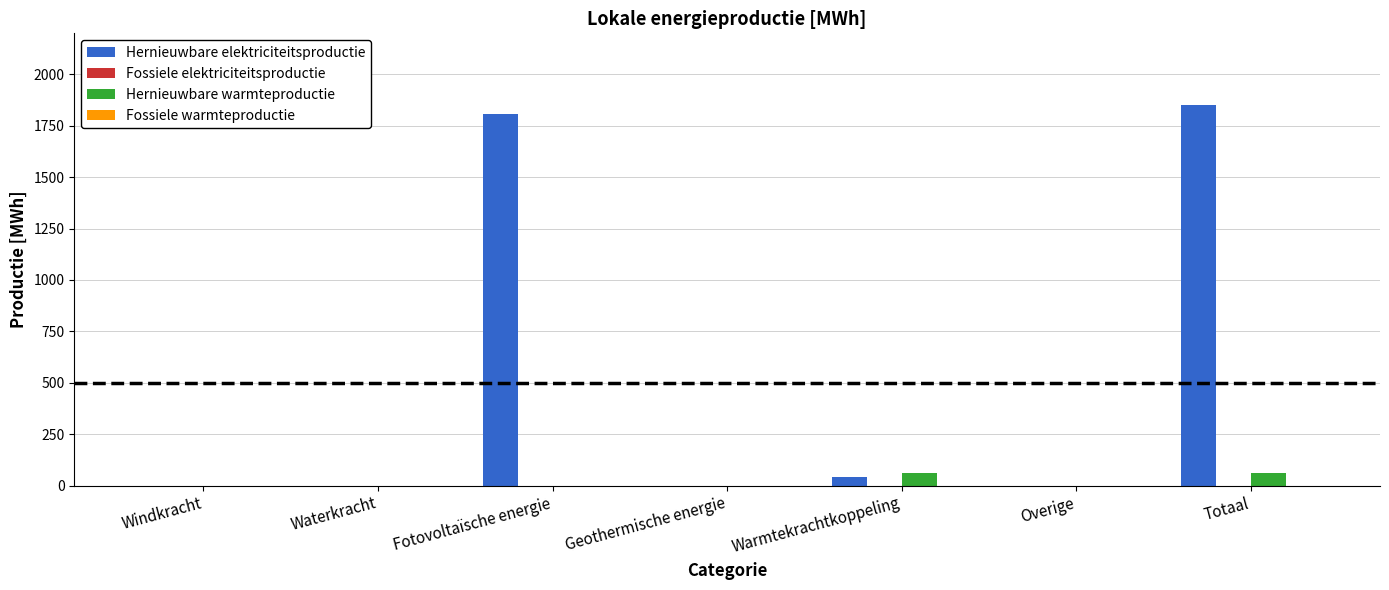

Which series has the largest total across all categories?

Hernieuwbare elektriciteitsproductie